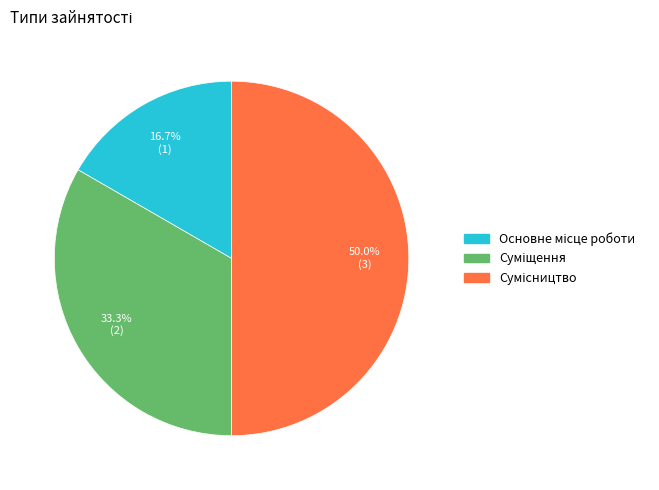

Approximately how many times larger is the value at Суміщення compared to Сумісництво?

0.7